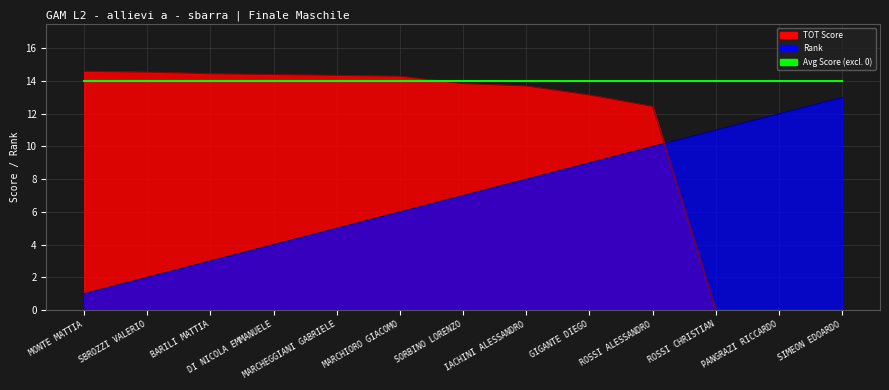

Reading left to right, extract all data points from this chart.

TOT: 14.6	14.6	14.4	14.4	14.3	14.3	13.8	13.7	13.2	12.4	0.0	0.0	0.0
Rank: 1.0	2.0	3.0	4.0	5.0	6.0	7.0	8.0	9.0	10.0	11.0	12.0	13.0